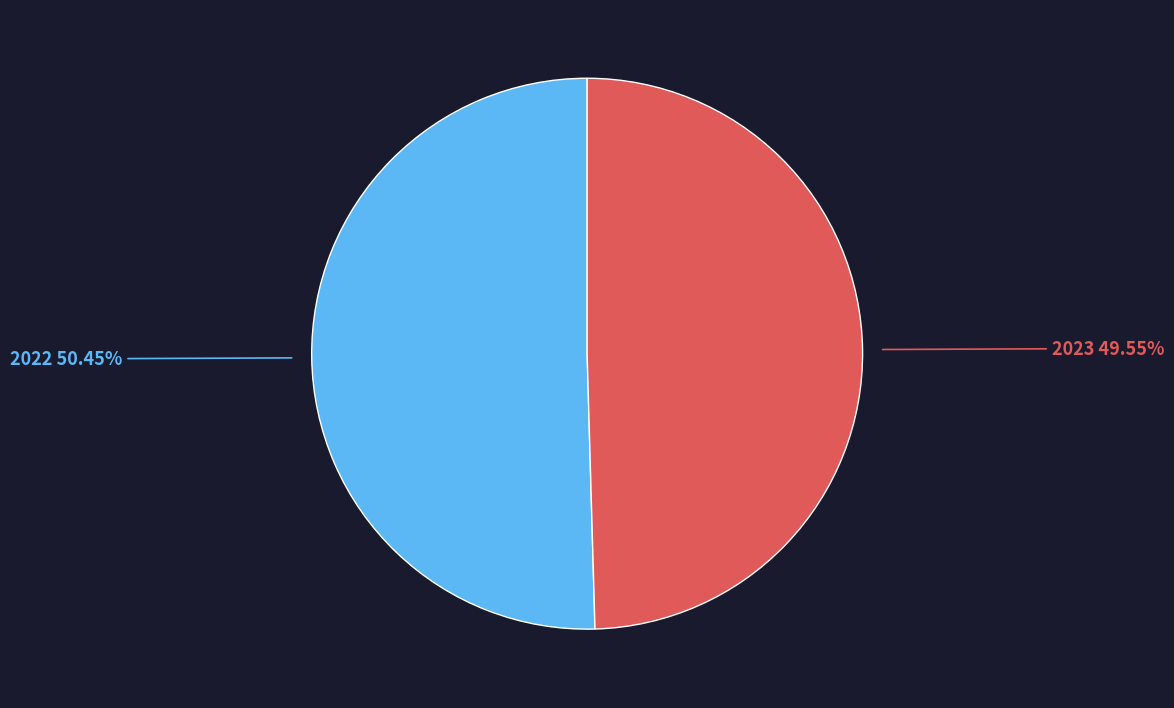

What is the largest slice in the pie chart?

2022